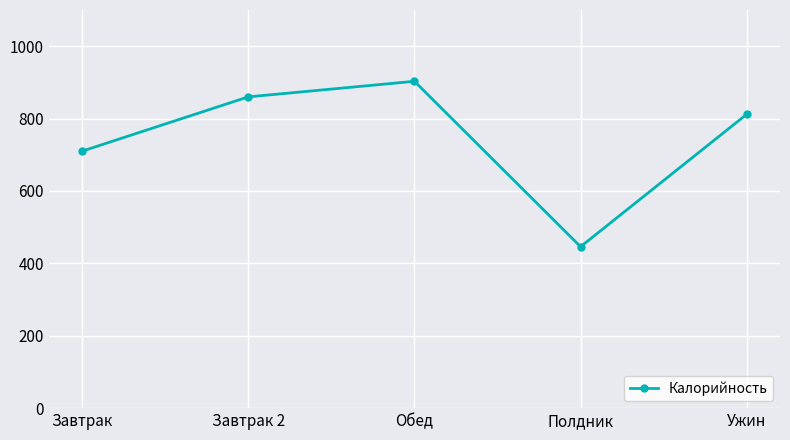

What is the smallest value displayed?

446